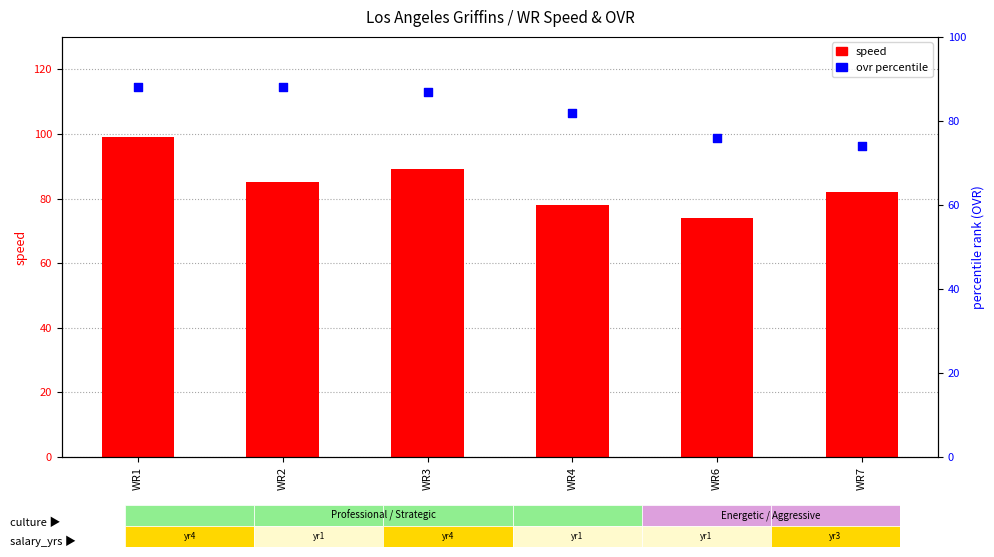

What are all the series names shown in the legend?

speed, ovr percentile